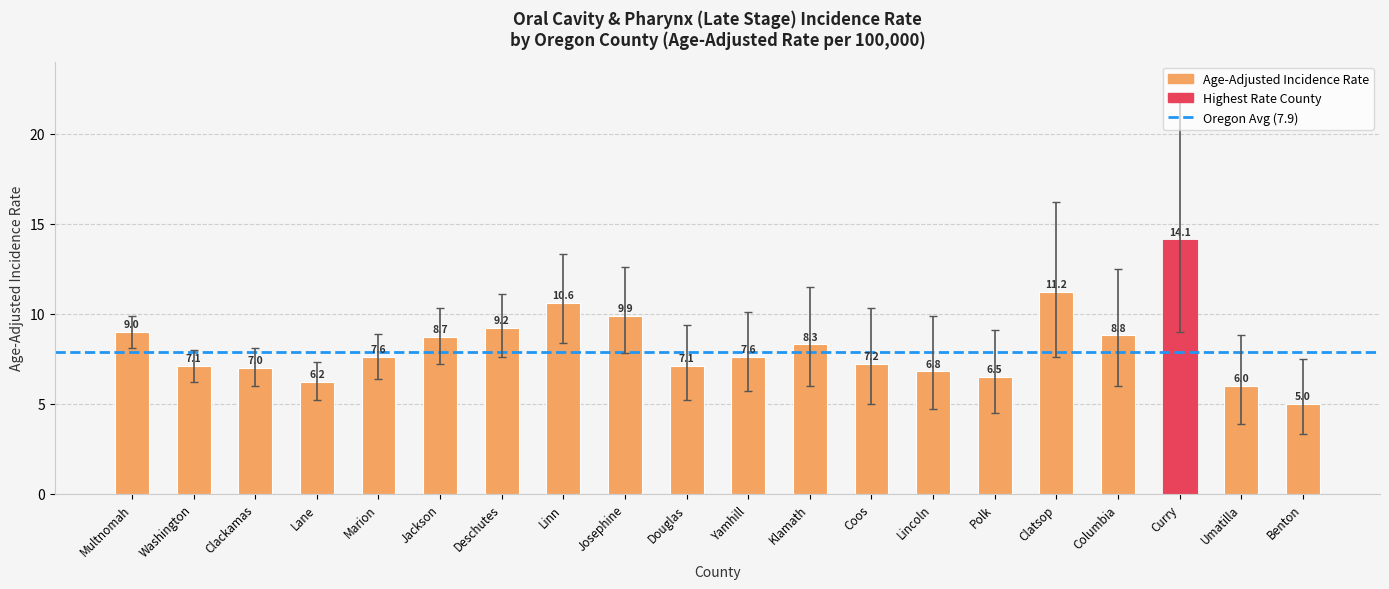

What is the label of the 18th bar from the right?

Clackamas